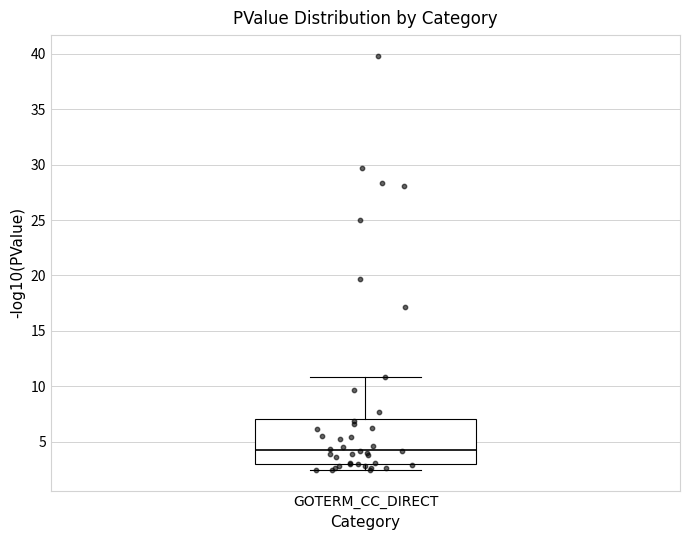

Where is the upper edge of the box for GOTERM_CC_DIRECT on the y-axis? The values are not printed on the chart, so give them approximately, as read against the axis.

7.0